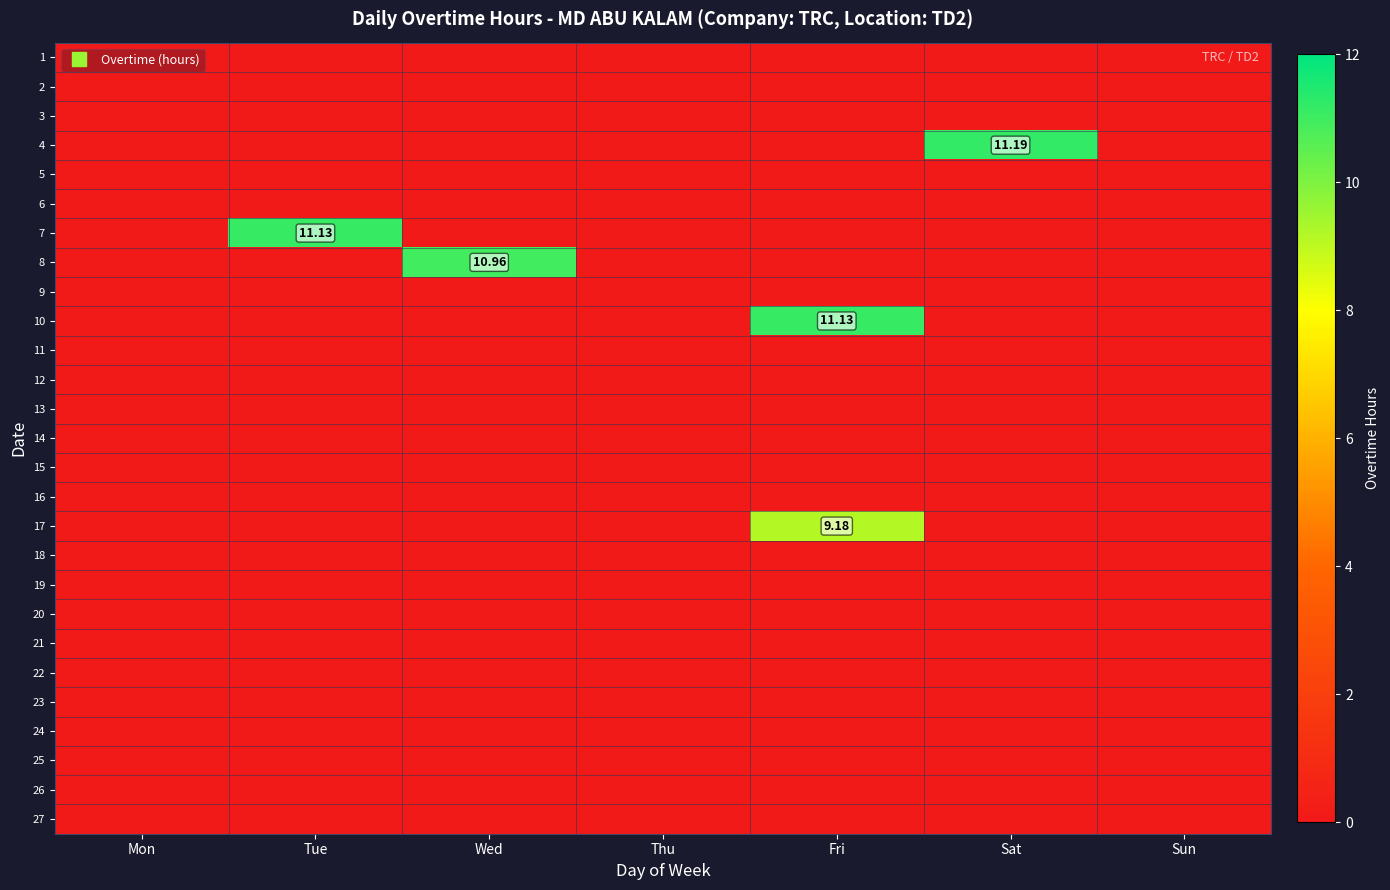

Is the value of 16 at Fri greater than the value of 4 at Tue?

No